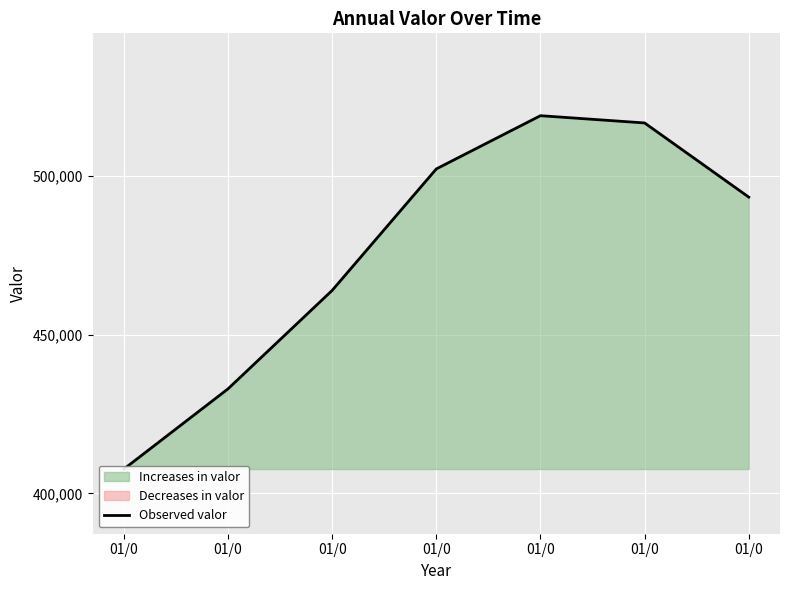

Is it true that the value at 01/0 is 806985?

False